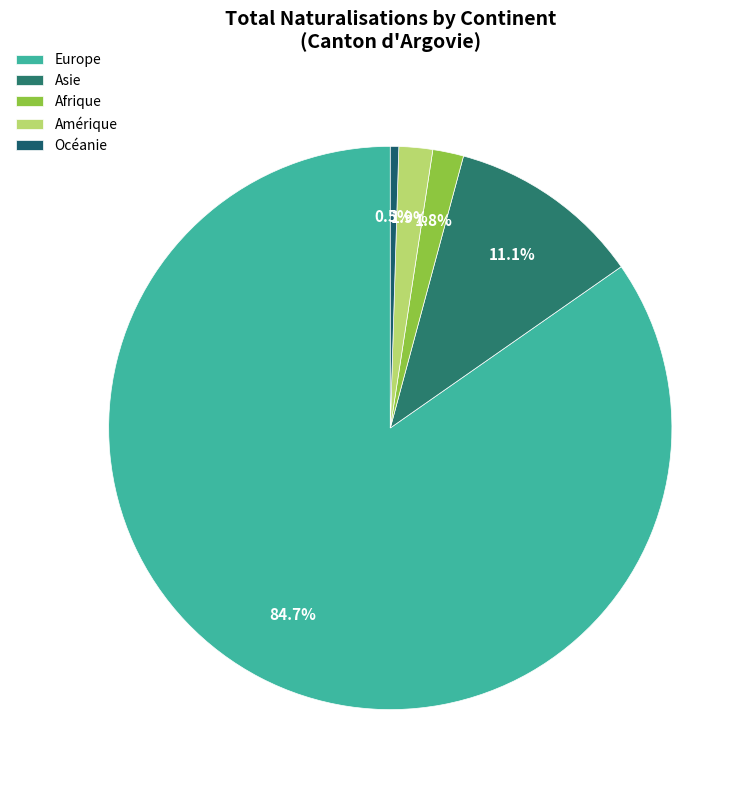

Do Asie and Afrique together represent more than half of the pie?

No